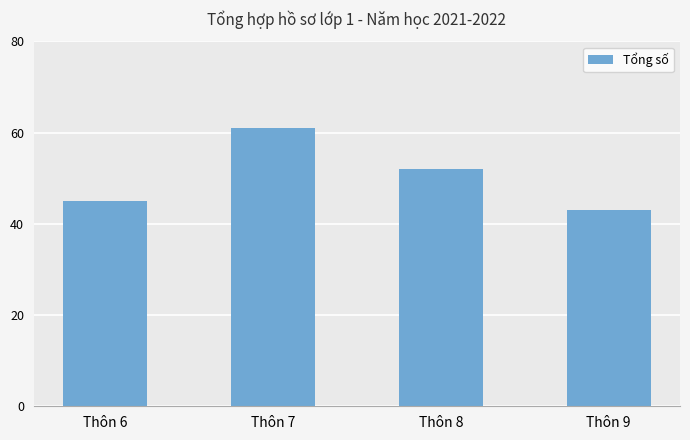

List the labels in order of value, smallest first.

Thôn 9, Thôn 6, Thôn 8, Thôn 7